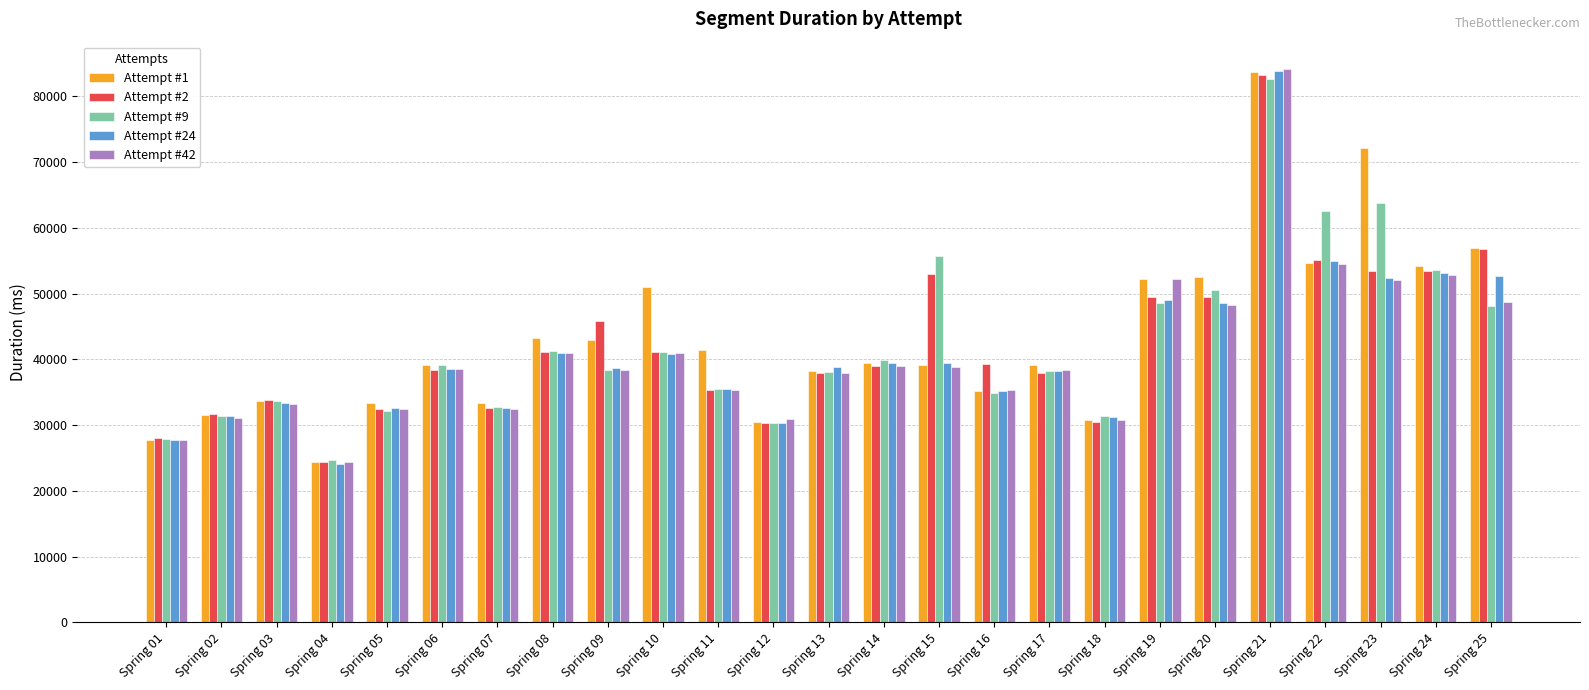

At how many categories does at least one series exceed 26378?

24